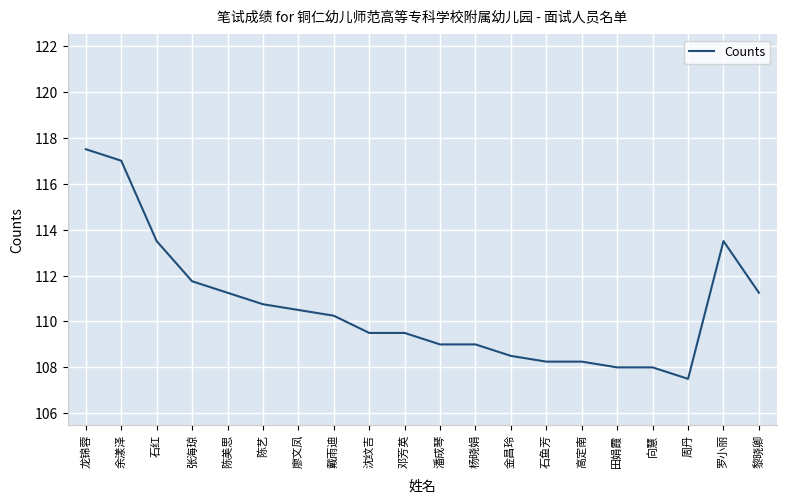

Read the value at 石红.

113.5